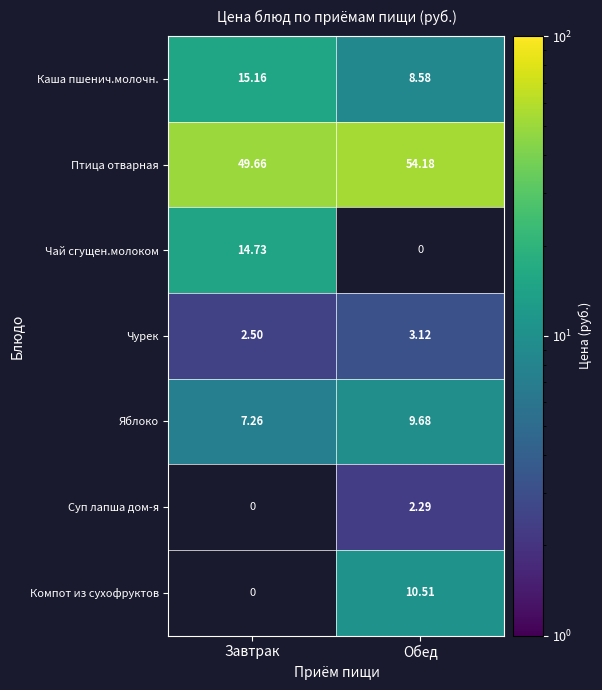

List the labels in order of Птица отварная value, largest first.

Обед, Завтрак